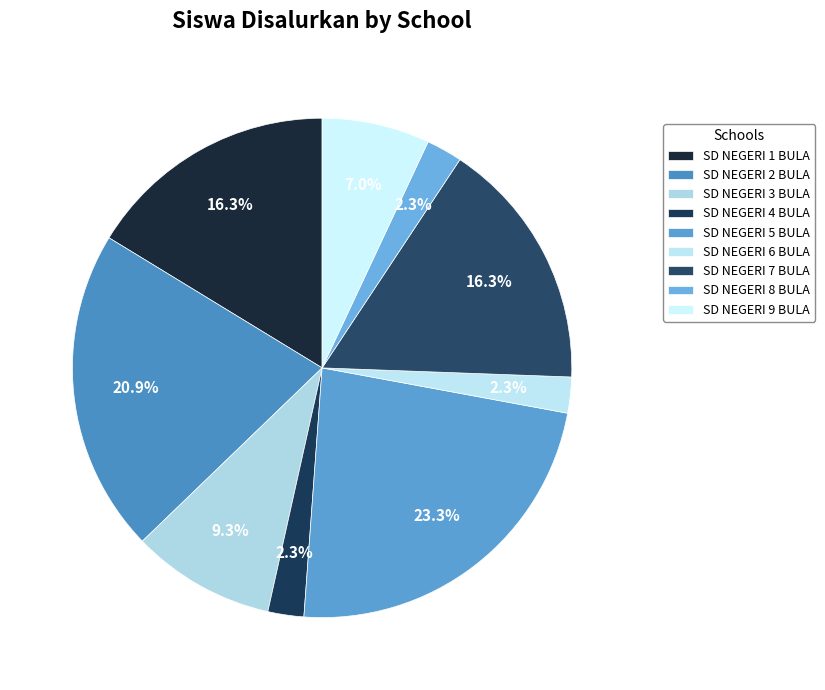

Rank the categories by value from highest to lowest.

SD NEGERI 5 BULA, SD NEGERI 2 BULA, SD NEGERI 1 BULA, SD NEGERI 7 BULA, SD NEGERI 3 BULA, SD NEGERI 9 BULA, SD NEGERI 4 BULA, SD NEGERI 6 BULA, SD NEGERI 8 BULA